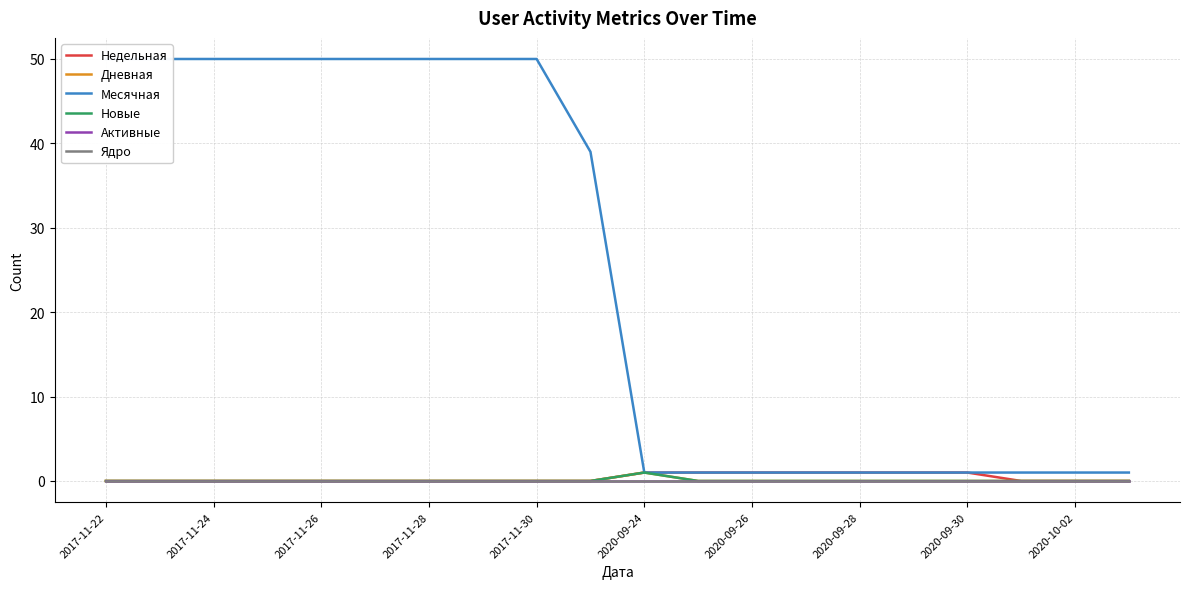

How many data points does each series have?

20